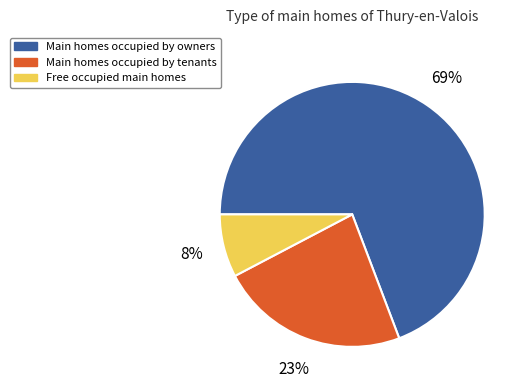

Rank the categories by value from lowest to highest.

Free occupied main homes, Main homes occupied by tenants, Main homes occupied by owners